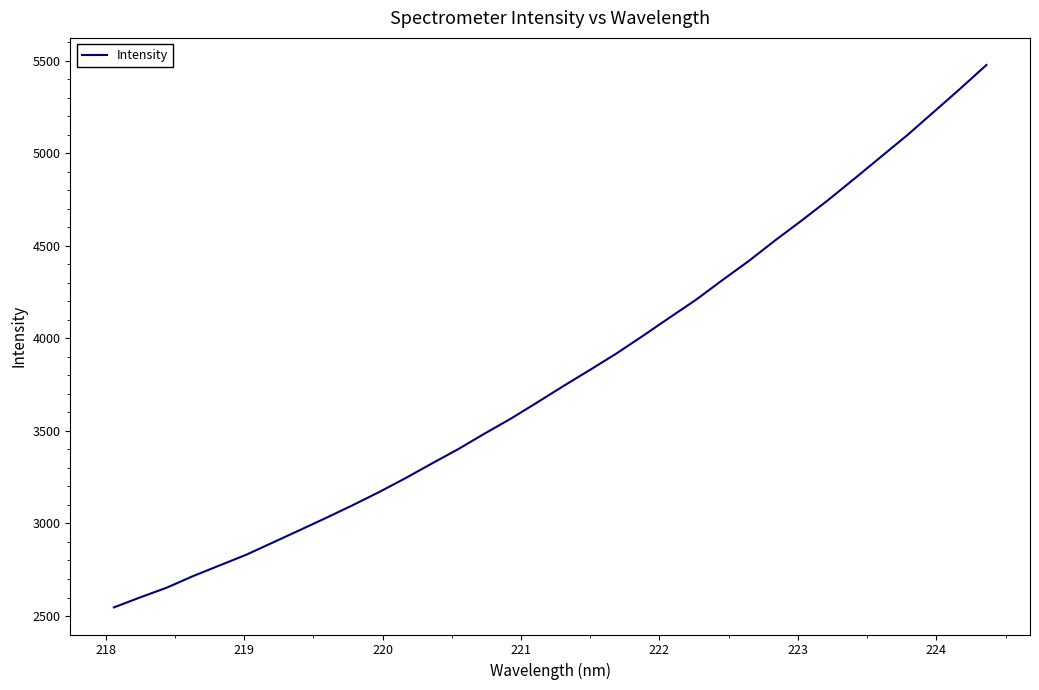

What is the difference between the maximum and minimum values?

2929.6